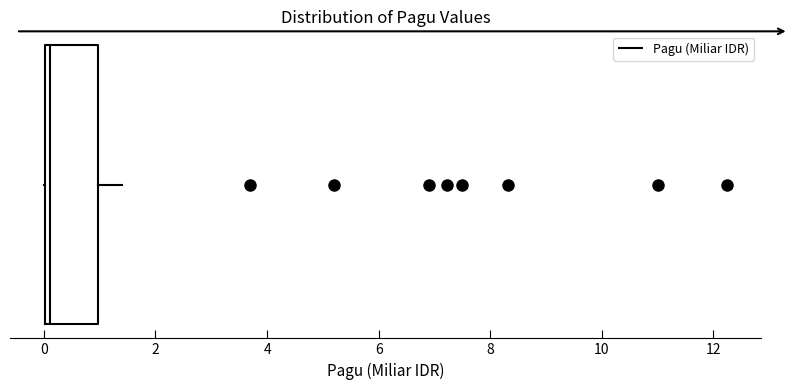

Read this box plot against the x-axis: the position of the median line, the range covered by the box, and the ends of both whiskers. The values are not printed on the chart, so give them approximately, as read against the axis.

median 0.2, box 0.0 to 1.0, whiskers 0.0 to 1.4